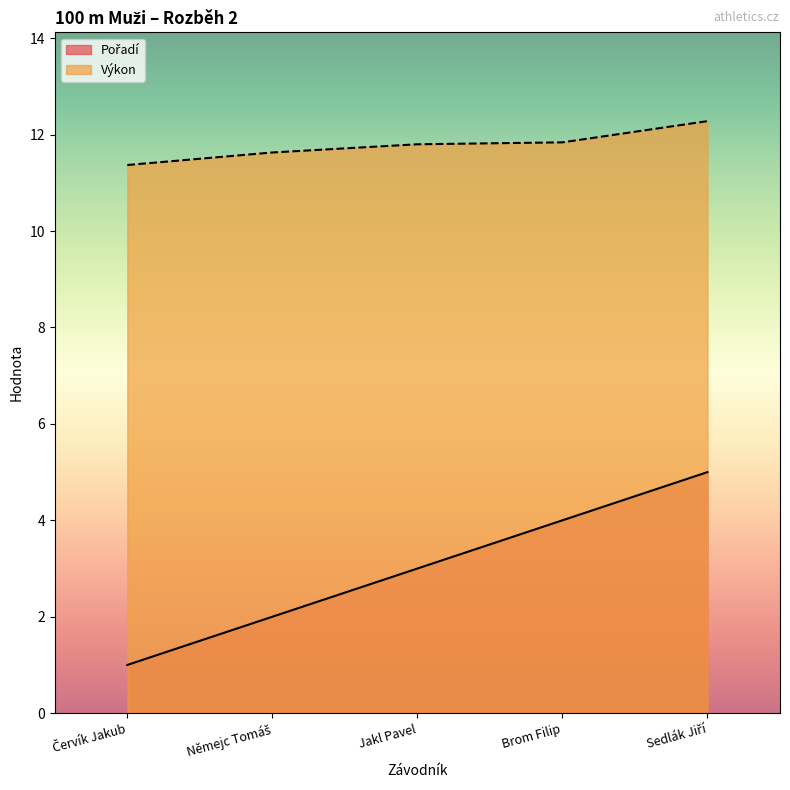

What are all the series names shown in the legend?

Pořadí, Výkon